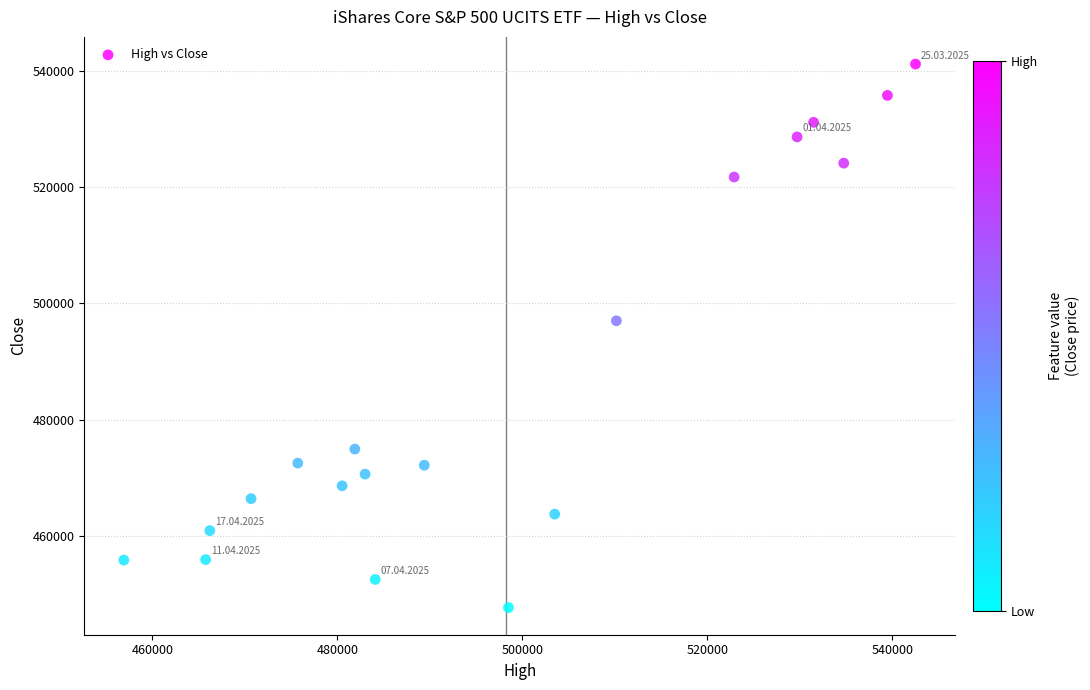

What Y value in the scatter plot is closest to 494408?

496991